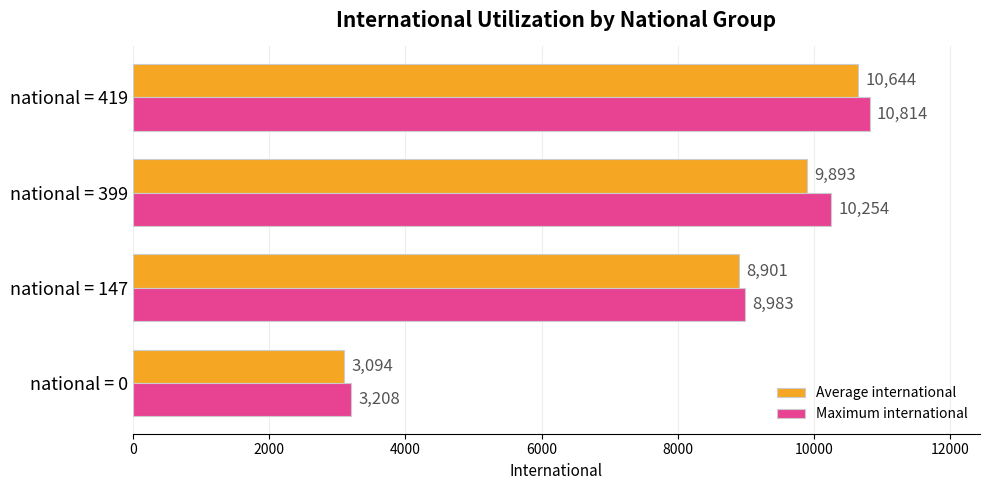

Which series has the largest range (max minus min)?

Maximum international